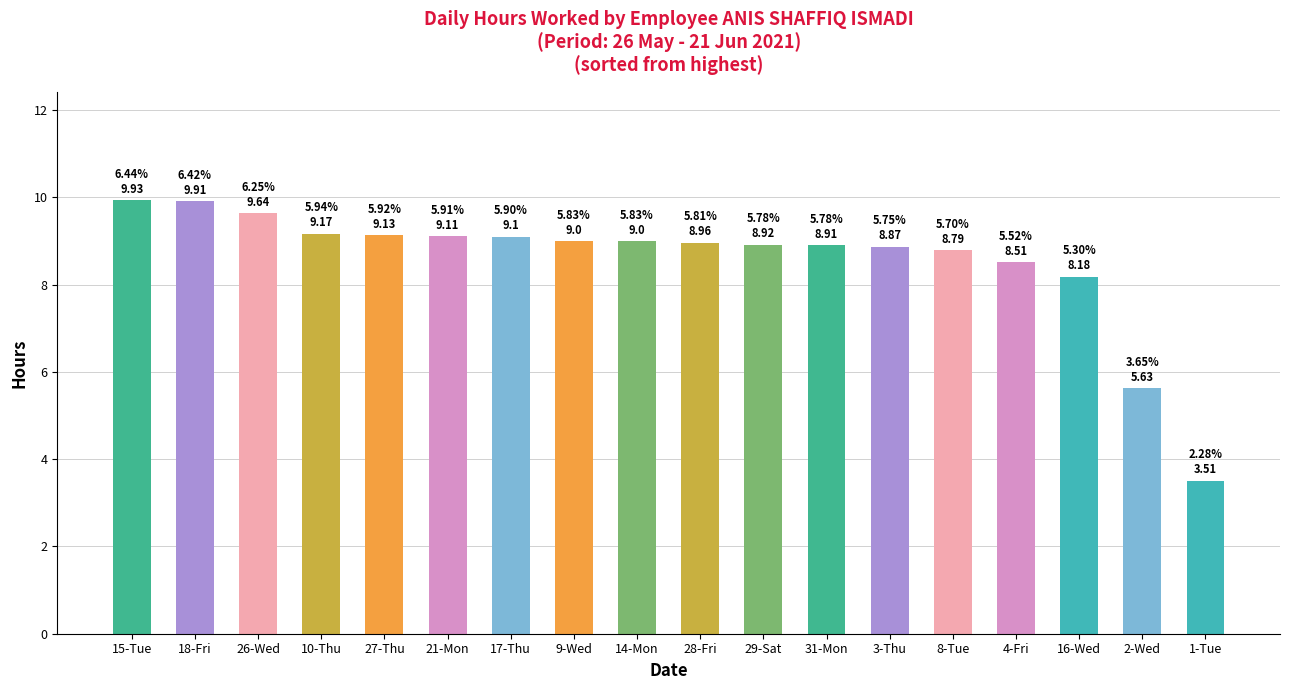

The chart shows a value of 12.4 at 27-Thu. True or false?

False